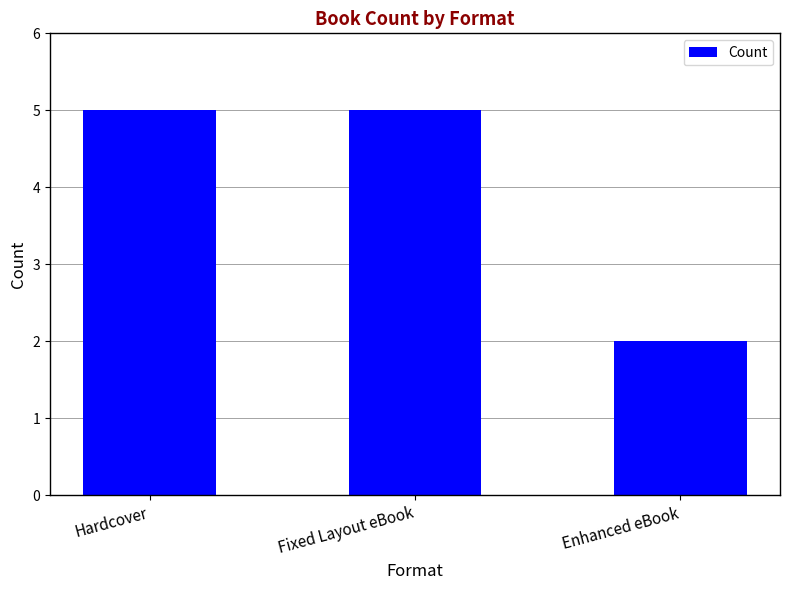

Which category has the lowest value across all series?

Enhanced eBook